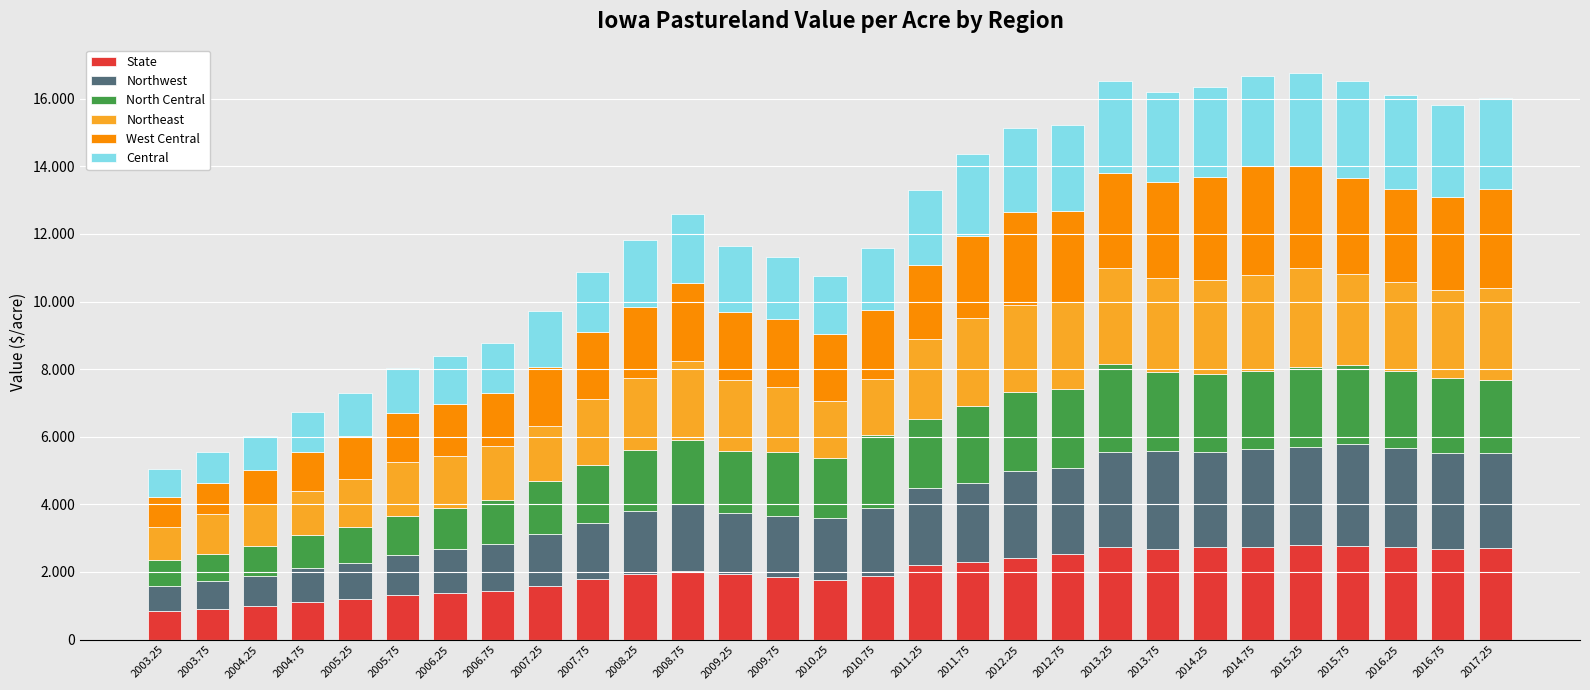

What position from the right is 2005.75?

24